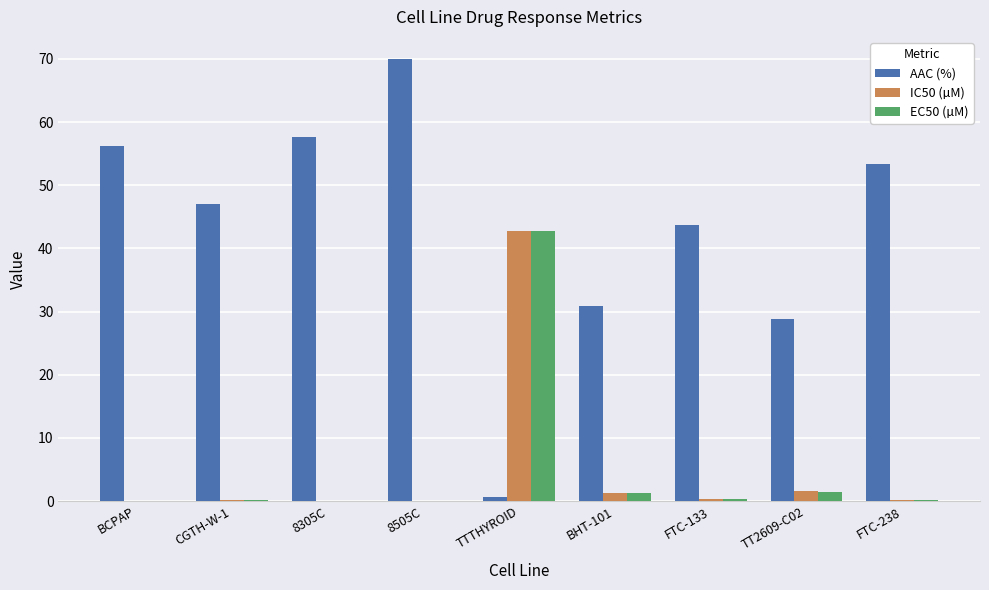

Count the number of data series in this chart.

3